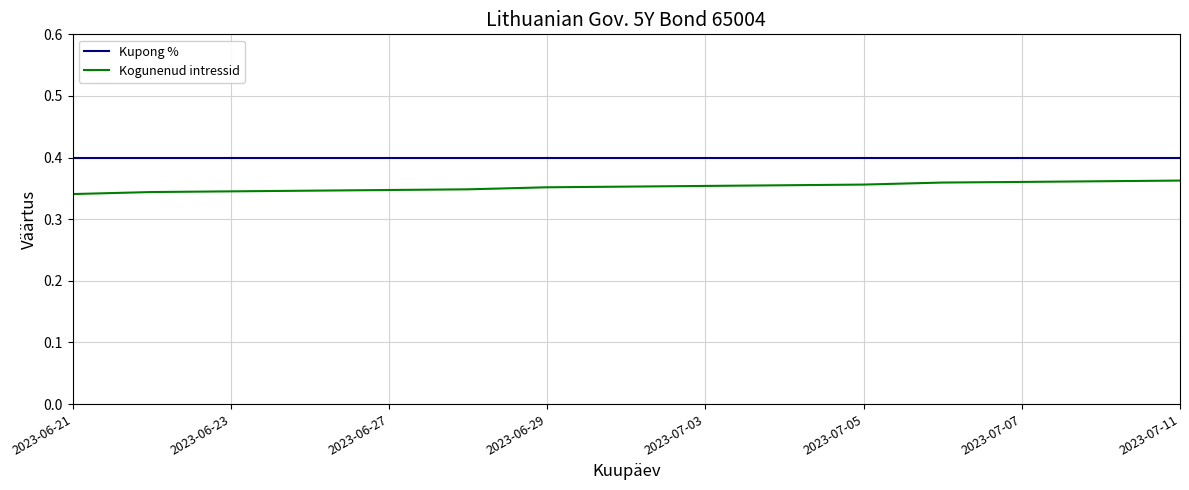

Rank the series by their maximum value, from lowest to highest.

Kogunenud intressid, Kupong %